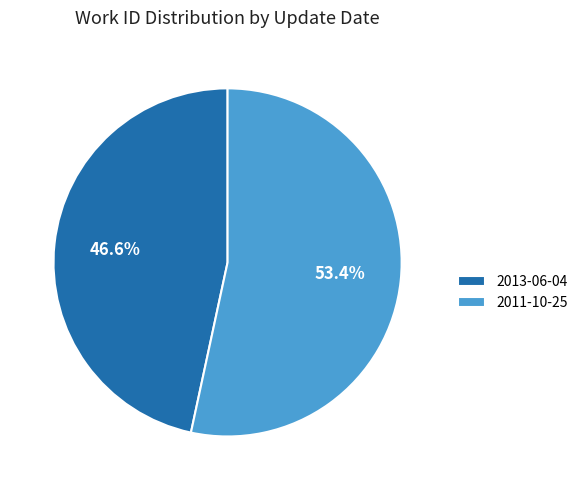

How much of the chart is everything except 2013-06-04?

53.4%